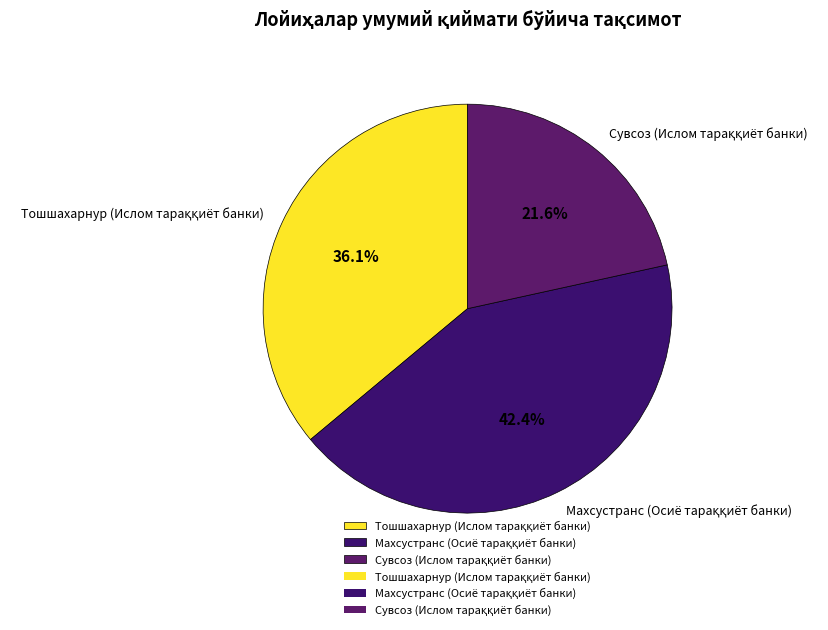

Is there any slice that represents more than half of the pie?

No